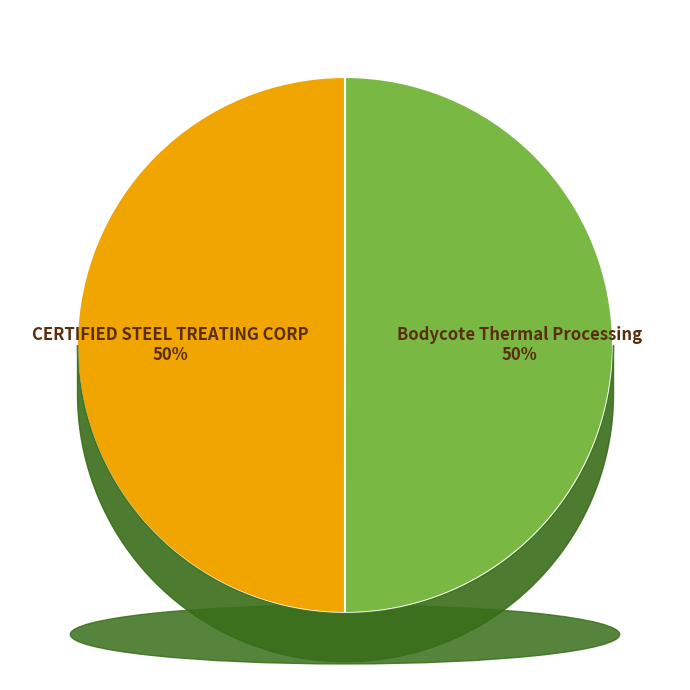

To the nearest percent, what portion does Bodycote Thermal Processing represent?

50%